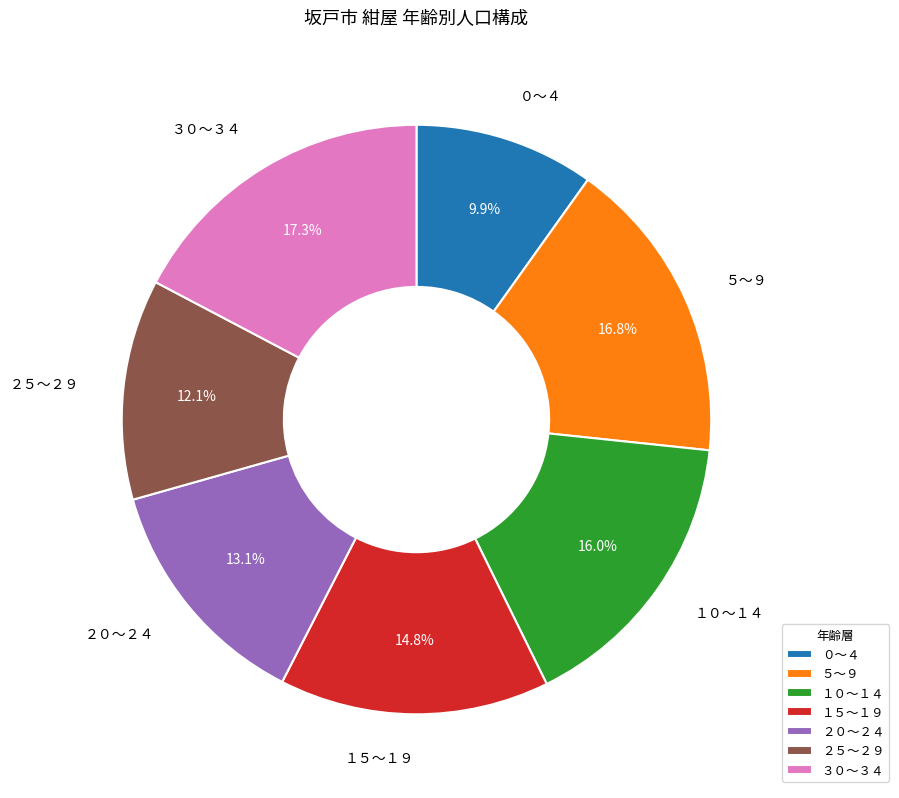

Is there a majority slice in this chart?

No